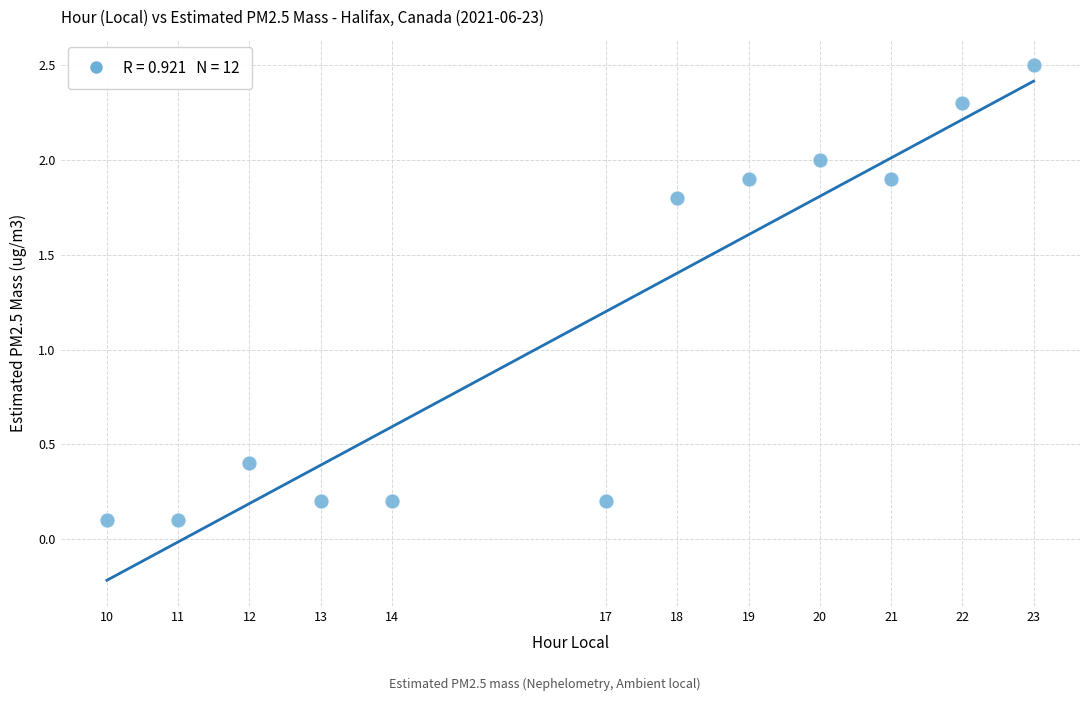

What is the range of X values (max minus min)?

13.0